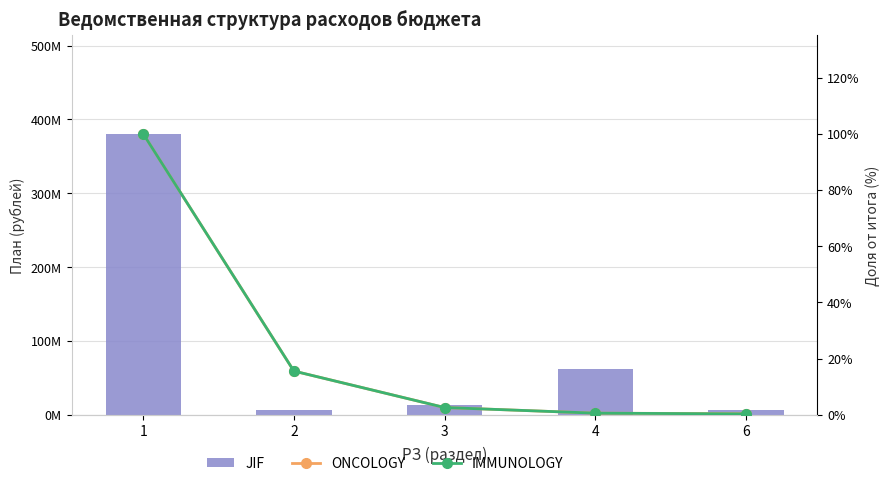

What is the maximum value shown in the chart?

380483175.2